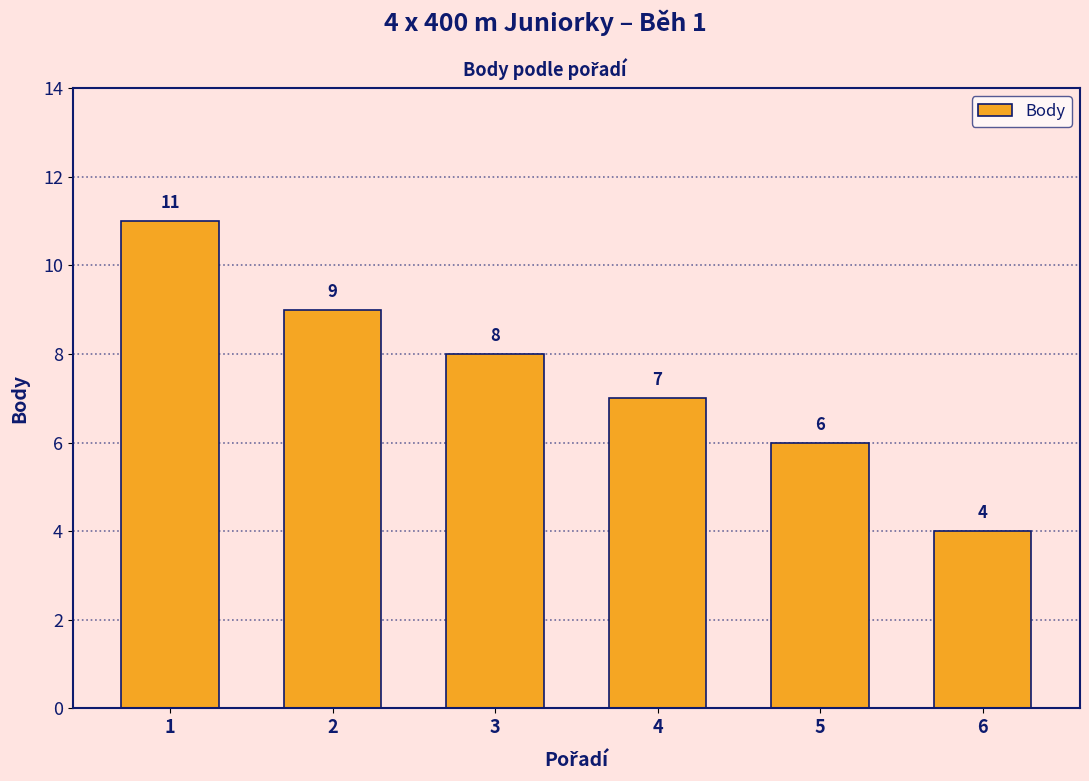

List the labels in order of value, largest first.

1, 2, 3, 4, 5, 6